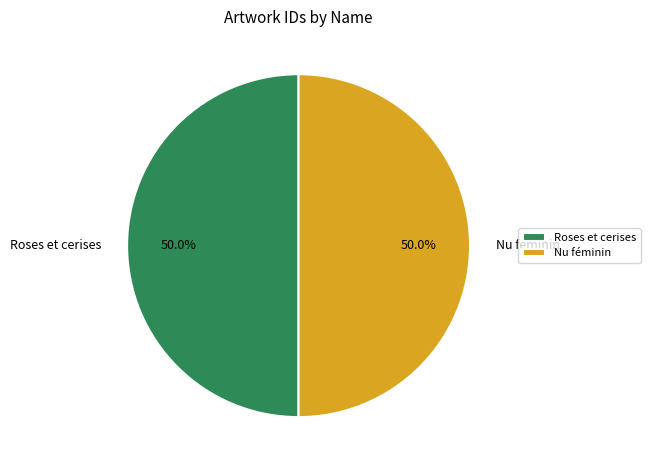

The Roses et cerises slice represents 41% of the pie. True or false?

False